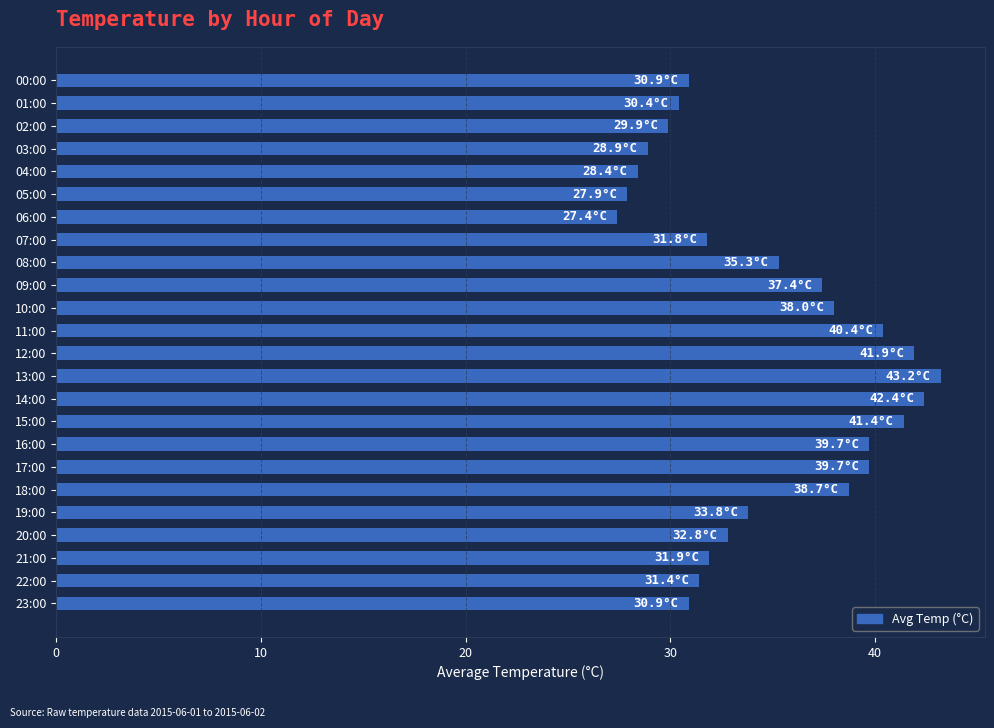

How many data points are above 33?

12